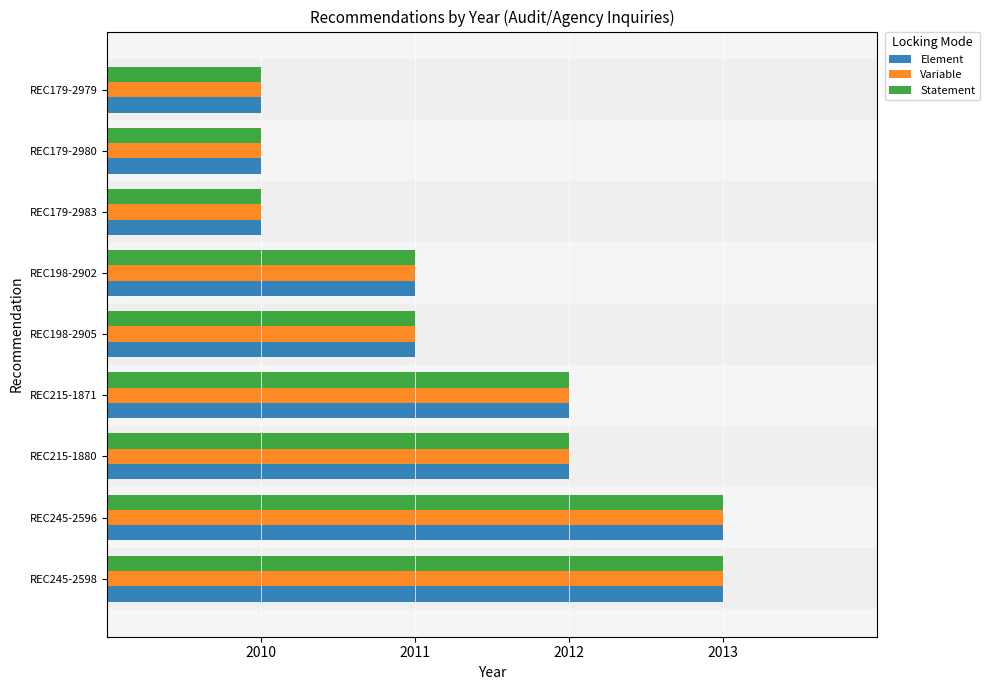

What is the total value across all series at REC198-2902?

6033